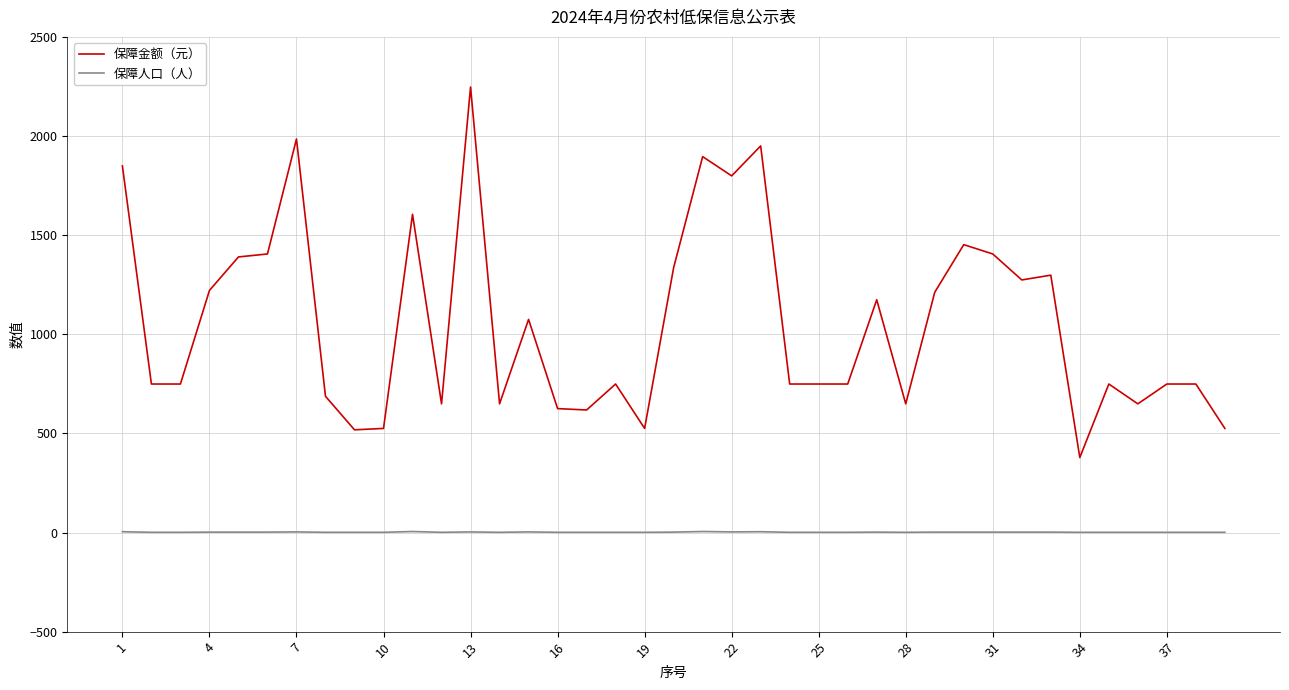

Rank the series by their maximum value, from lowest to highest.

保障人口（人）, 保障金额（元）